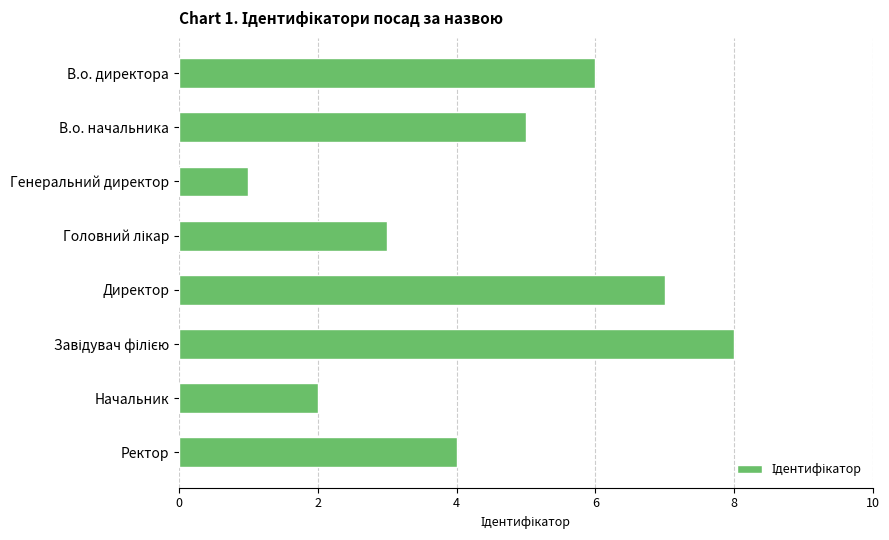

Where is the data nearest to the value 4?

Ректор